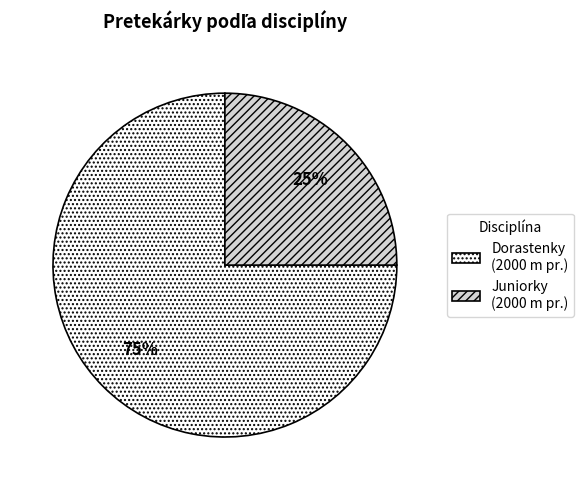

Do Juniorky (2000 m pr.) and Dorastenky (2000 m pr.) together represent more than half of the pie?

Yes